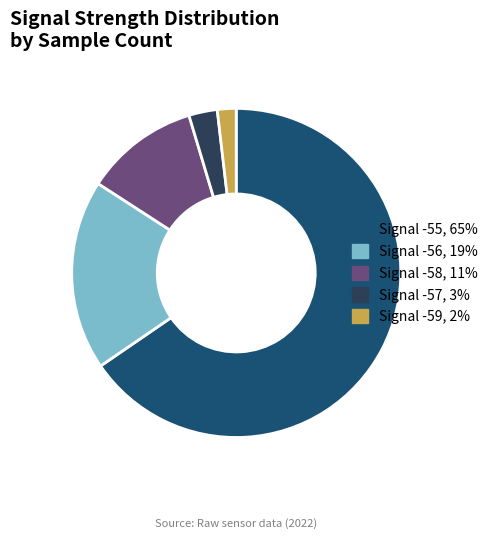

True or false: Signal -58, 11% accounts for 20% of the total.

False